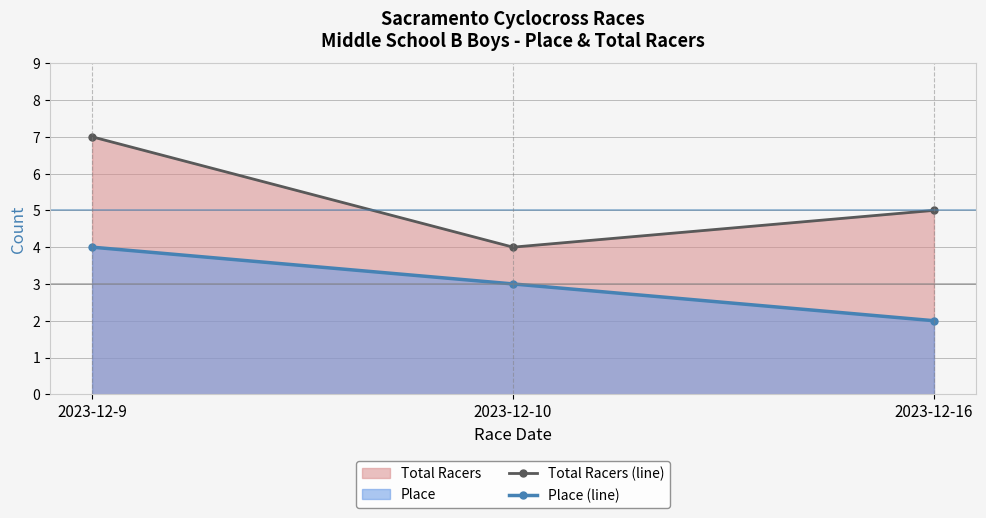

What is the difference between the highest and lowest values at 2023-12-16?

3